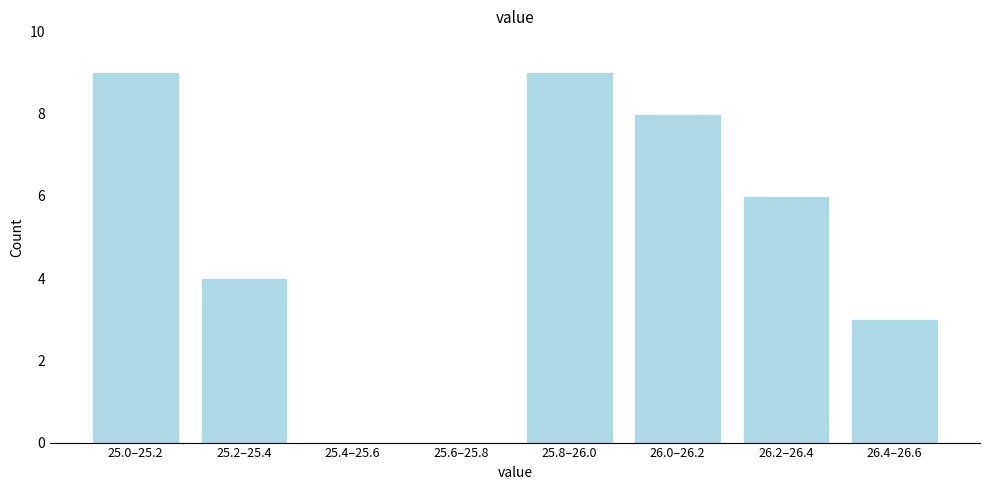

Reading left to right, what are all the values shown in this chart?

25.0–25.2=9	25.2–25.4=4	25.4–25.6=0	25.6–25.8=0	25.8–26.0=9	26.0–26.2=8	26.2–26.4=6	26.4–26.6=3